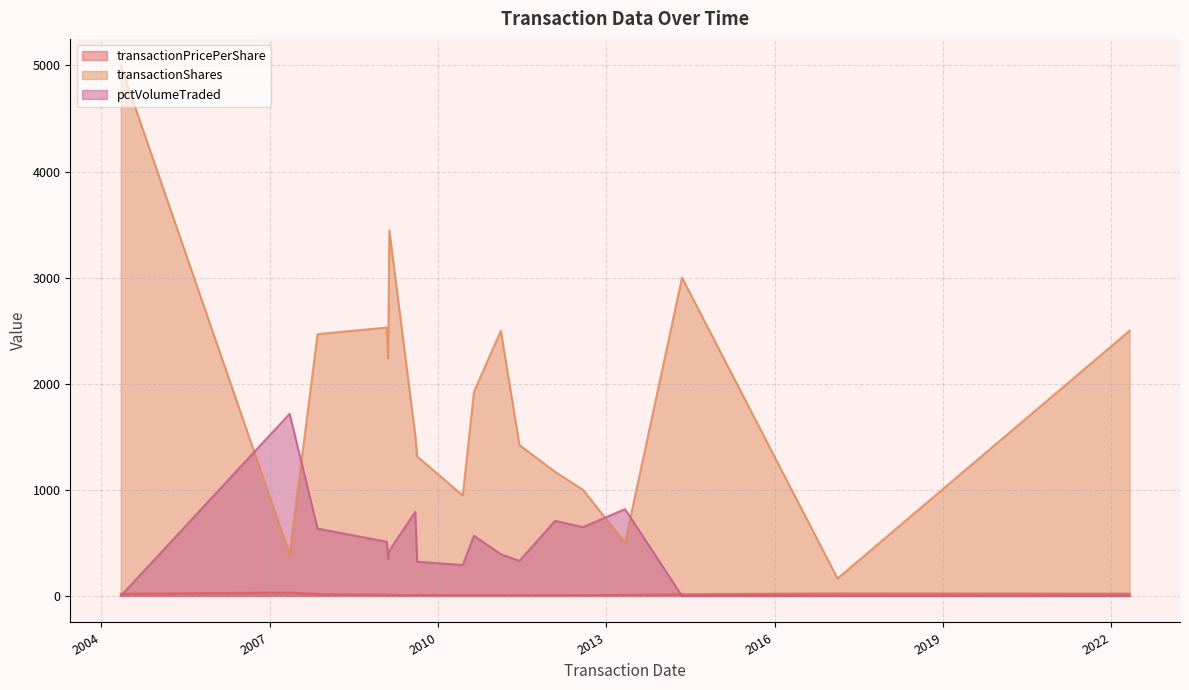

Rank the series by their average value, from lowest to highest.

transactionPricePerShare, pctVolumeTraded, transactionShares